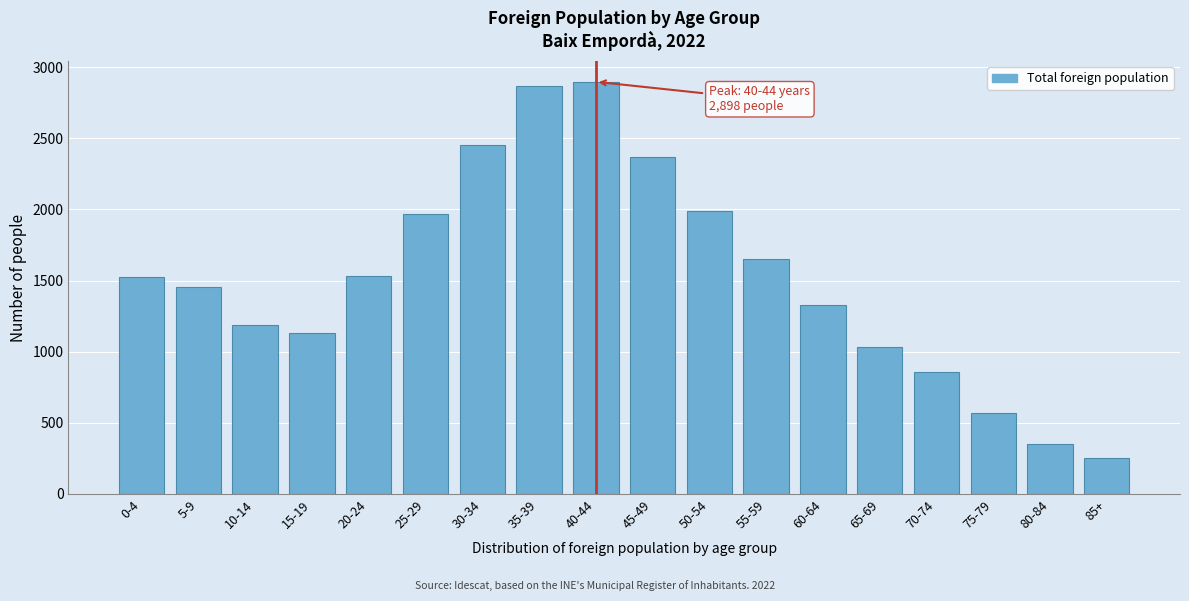

What is the maximum value shown in the chart?

2898